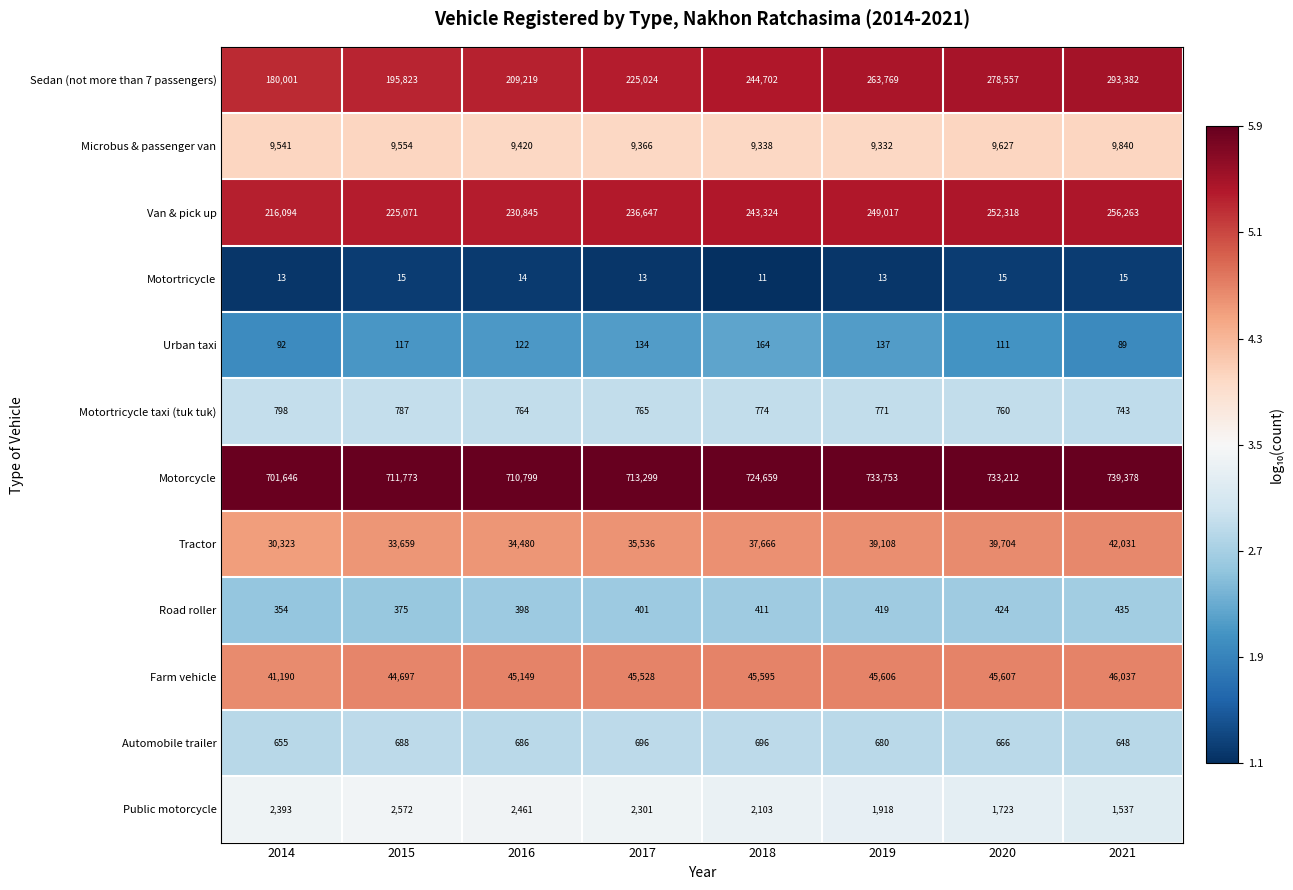

Rank the series by their maximum value, from lowest to highest.

Motortricycle, Urban taxi, Road roller, Automobile trailer, Motortricycle taxi (tuk tuk), Public motorcycle, Microbus & passenger van, Tractor, Farm vehicle, Van & pick up, Sedan (not more than 7 passengers), Motorcycle